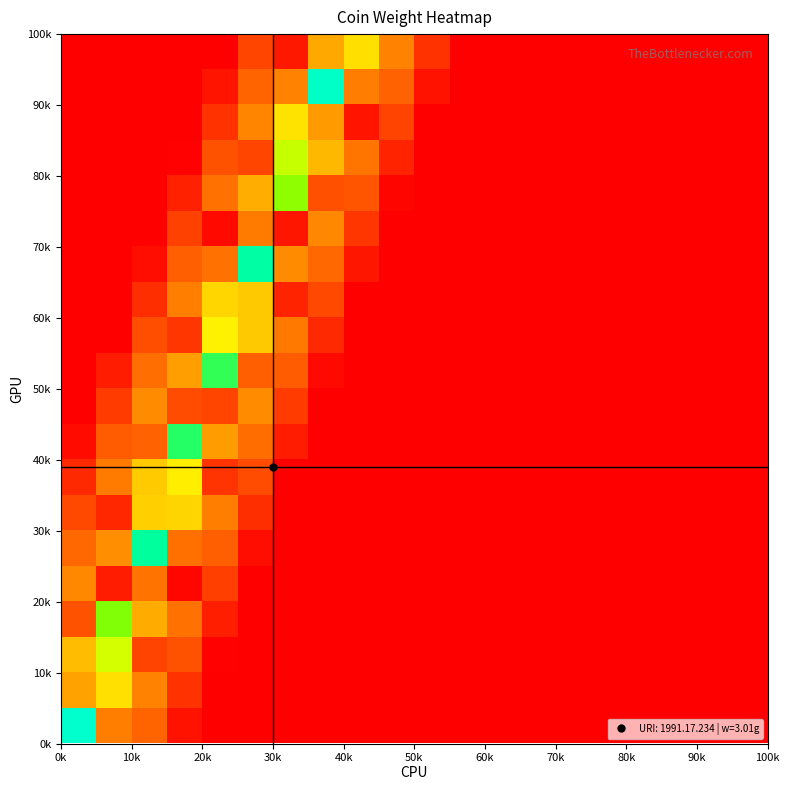

Count the number of data series in this chart.

20